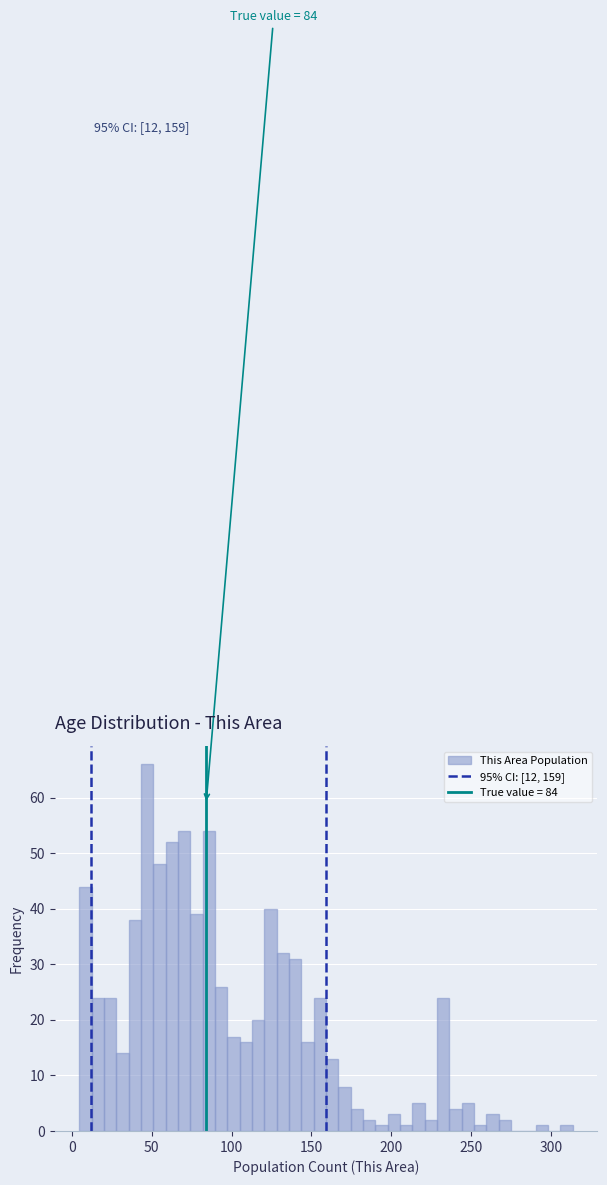

Read against the x-axis, roughly where is the centre of the tallest bar?

45